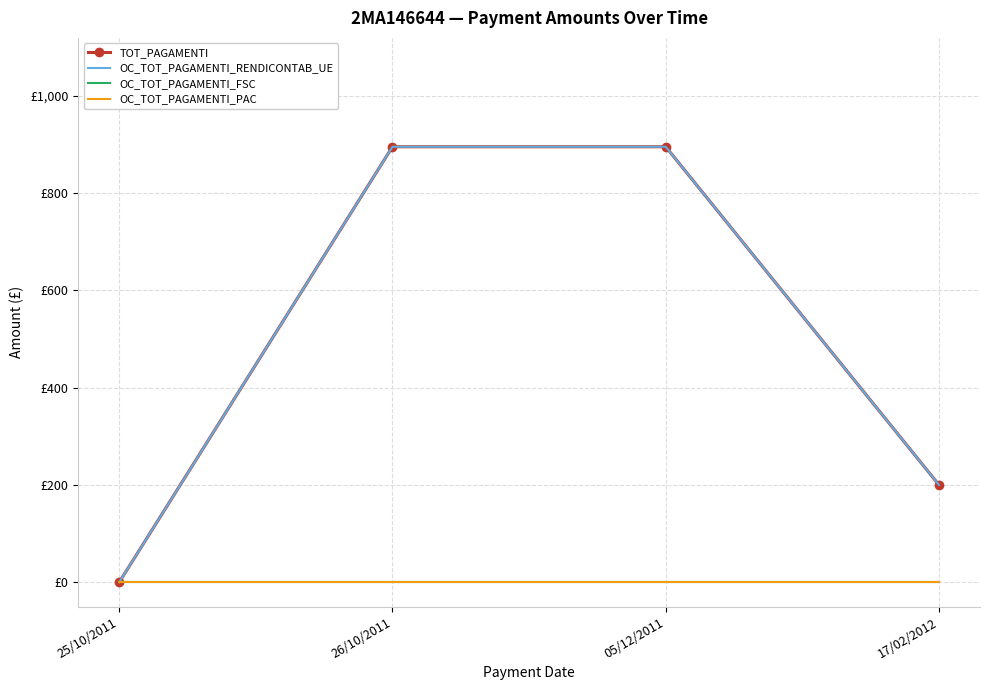

Is it true that OC_TOT_PAGAMENTI_RENDICONTAB_UE equals 109.5 at 17/02/2012?

False